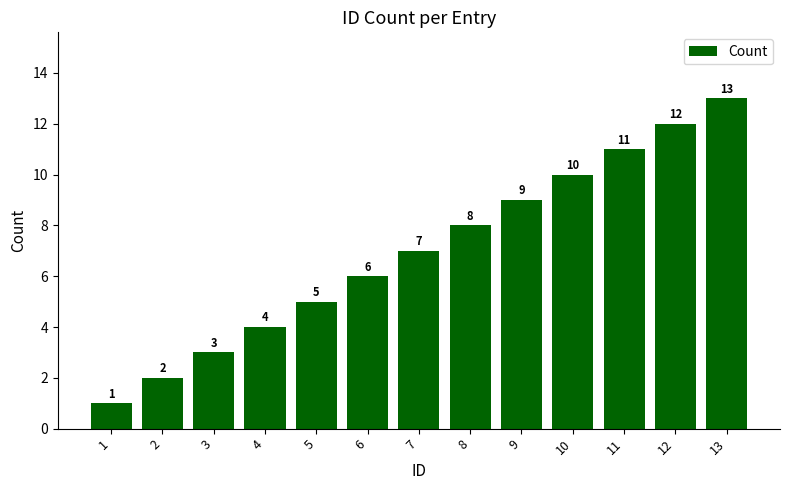

True or false: the data shows 4 at 4.

True